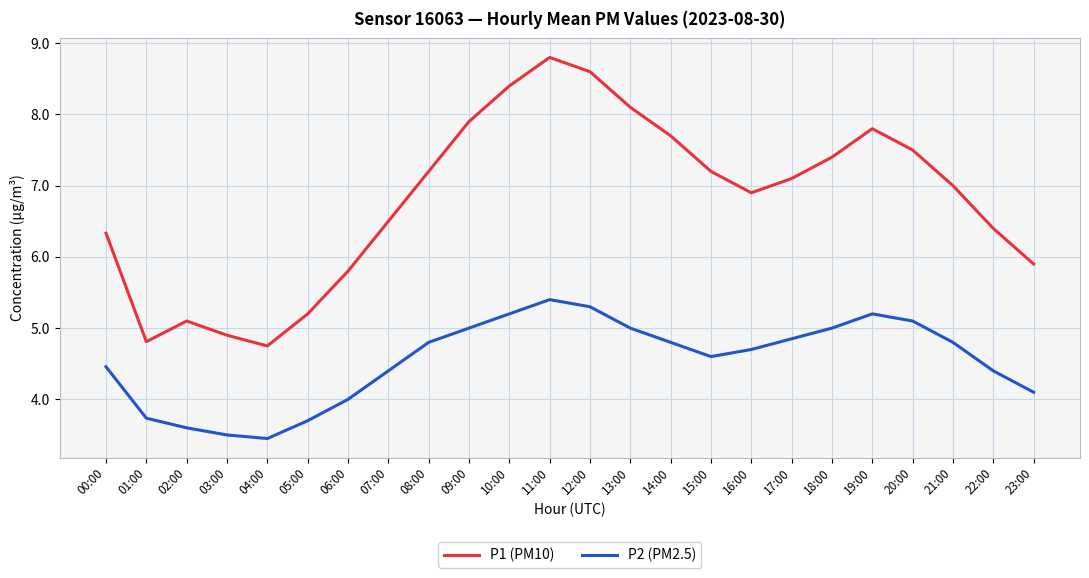

True or false: P2 (PM2.5) has a value of 4.8 at 17:00.

True